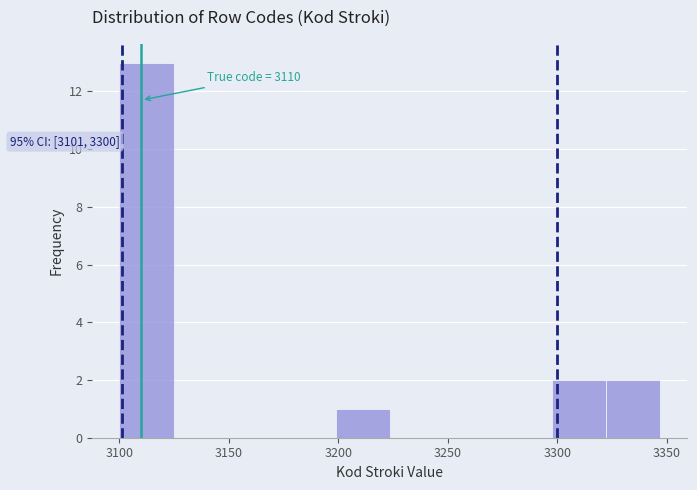

Over which range of the x-axis is the bar tallest?

3100 to 3125